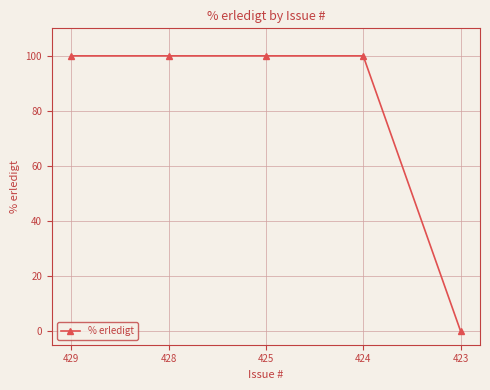

What is the approximate value at 424, to the nearest 10?

100